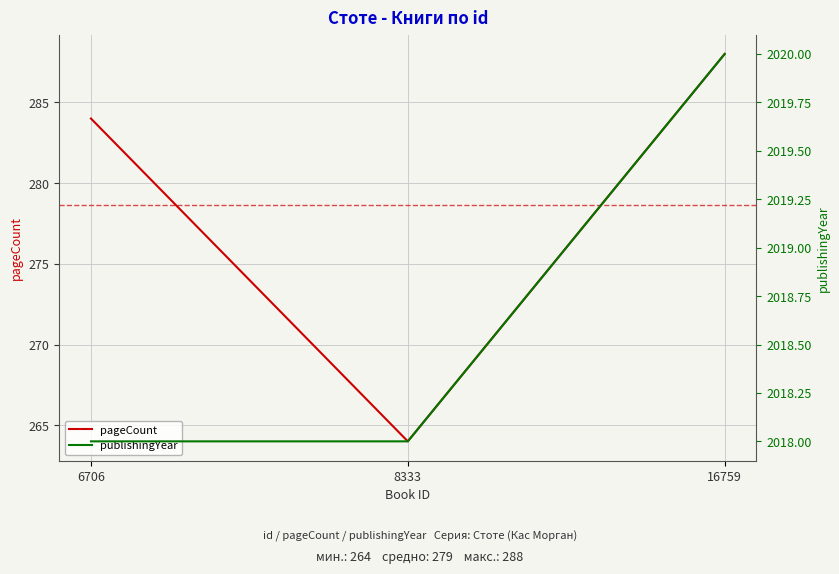

What is the spread (max minus min) of values at 16759?

1732